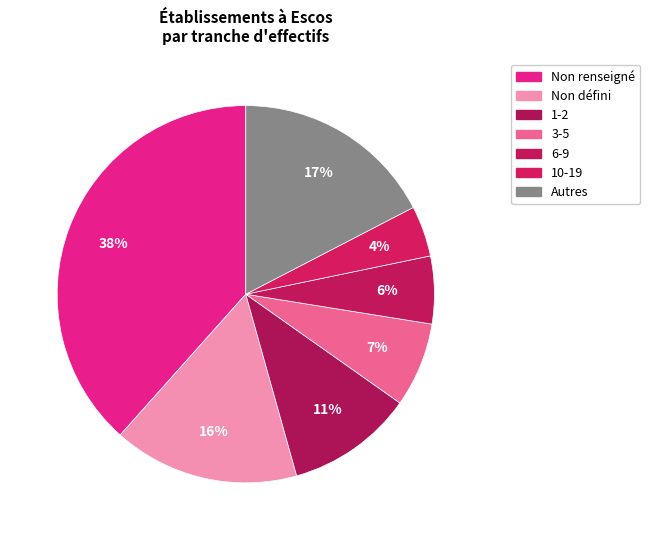

Count the number of slices in the pie.

7